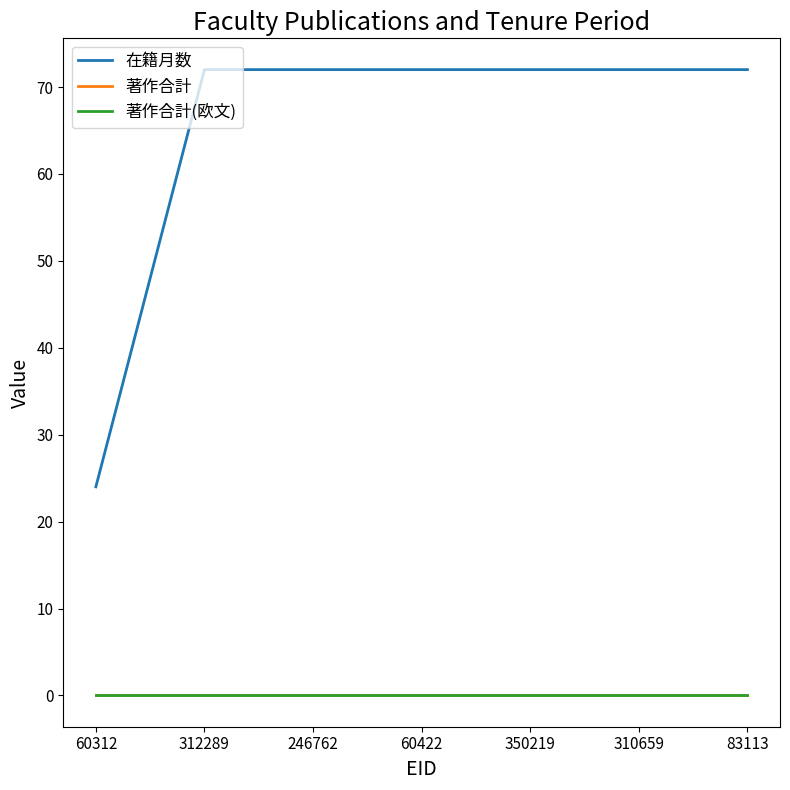

Does the chart have visible grid lines?

No